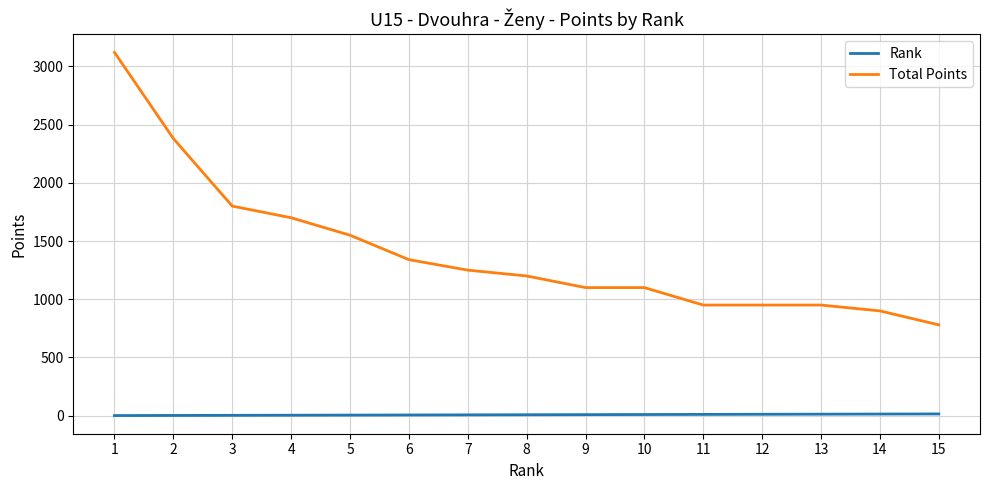

At 2, list the series in order from largest to smallest.

Total Points, Rank